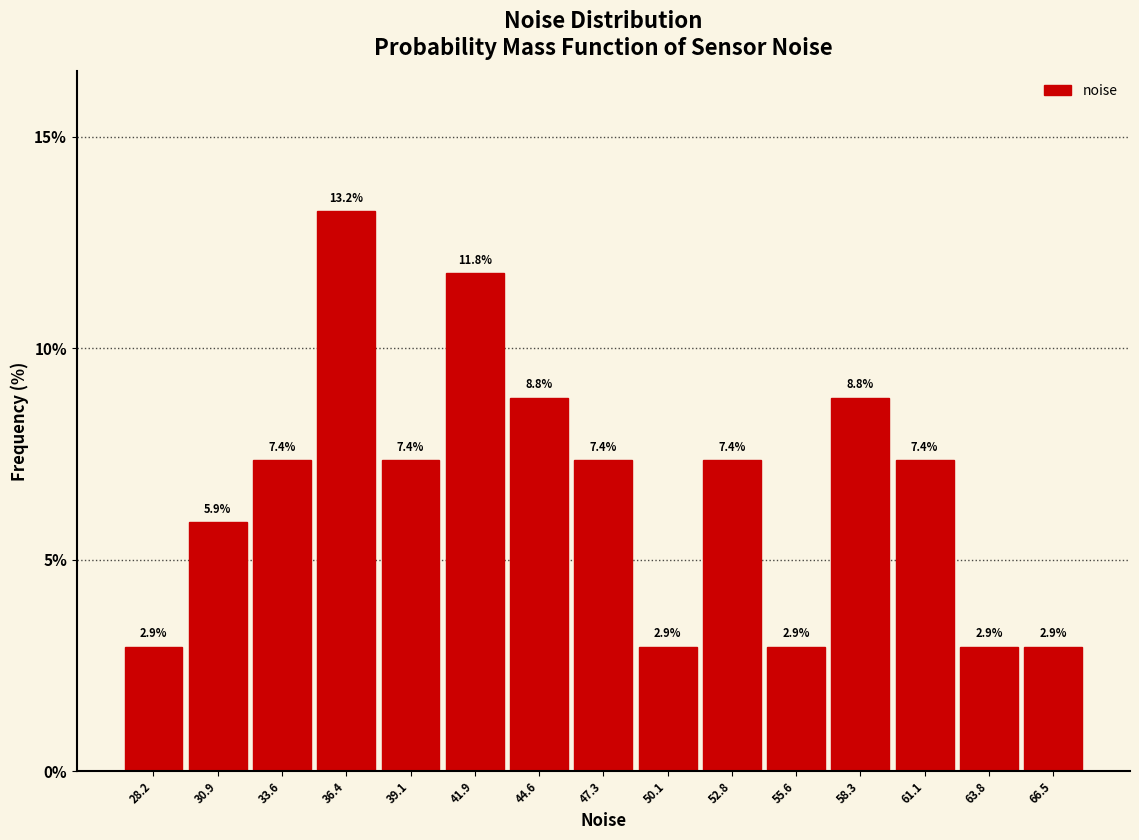

Reading left to right, transcribe this chart: for each bar, give the range it covers on the x-axis and its height. The bar edges are not printed on the chart, so give them approximately, as read against the axis.

27.0 to 29.5: 2.9
29.5 to 32.5: 5.9
32.5 to 35.0: 7.4
35.0 to 37.5: 13.2
37.5 to 40.5: 7.4
40.5 to 43.0: 11.8
43.0 to 46.0: 8.8
46.0 to 48.5: 7.4
48.5 to 51.5: 2.9
51.5 to 54.0: 7.4
54.0 to 57.0: 2.9
57.0 to 59.5: 8.8
59.5 to 62.5: 7.4
62.5 to 65.0: 2.9
65.0 to 68.0: 2.9